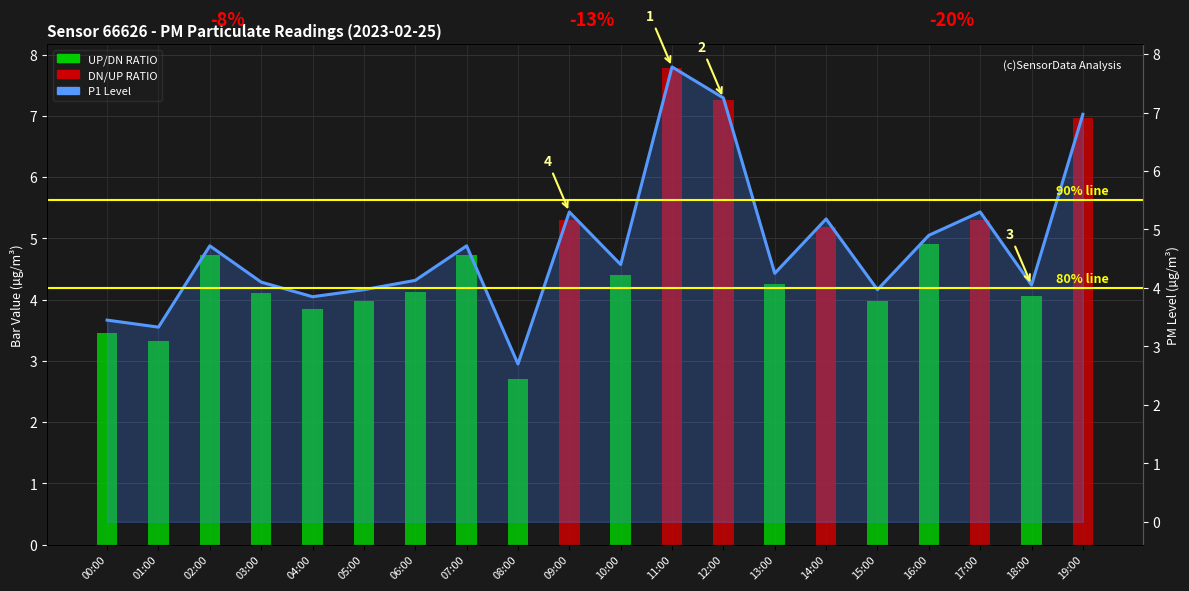

Rank the categories by value from lowest to highest.

08:00, 01:00, 00:00, 04:00, 05:00, 15:00, 18:00, 03:00, 06:00, 13:00, 10:00, 02:00, 07:00, 16:00, 14:00, 09:00, 17:00, 19:00, 12:00, 11:00